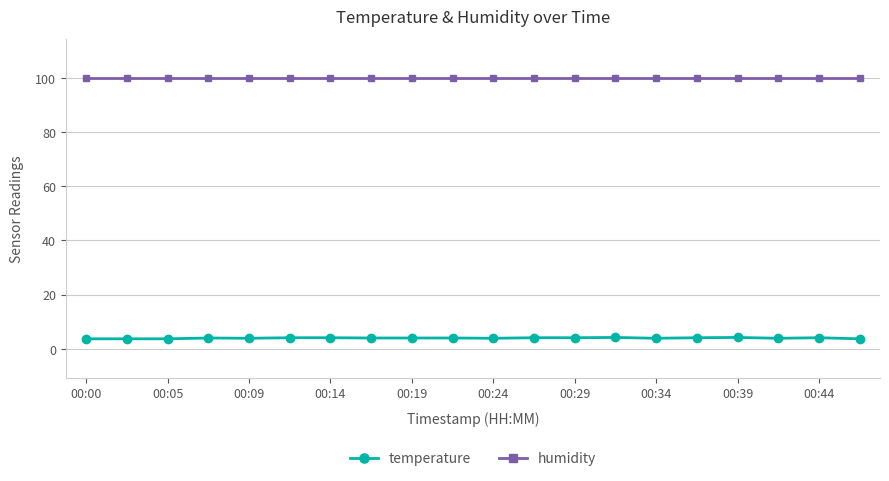

What is the value of the temperature point at the 10th from the left?

4.0